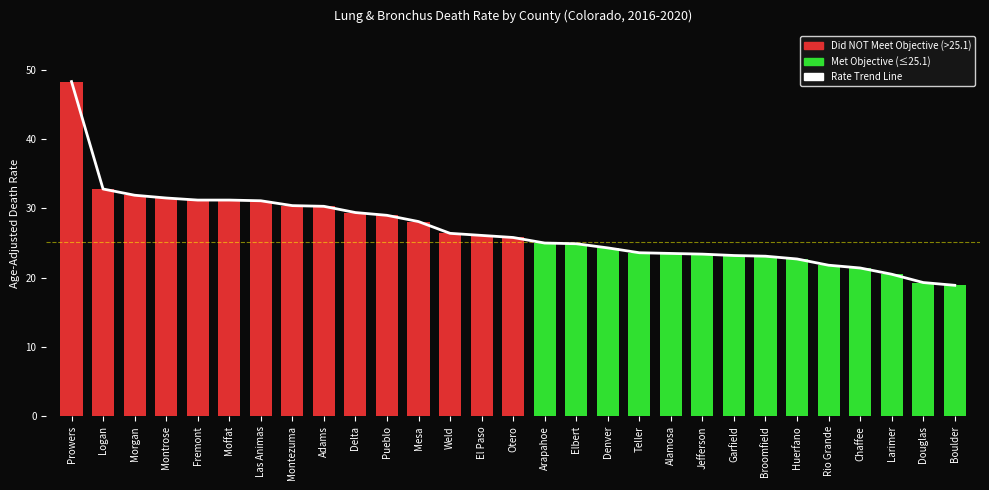

Which series has the largest range (max minus min)?

Trend